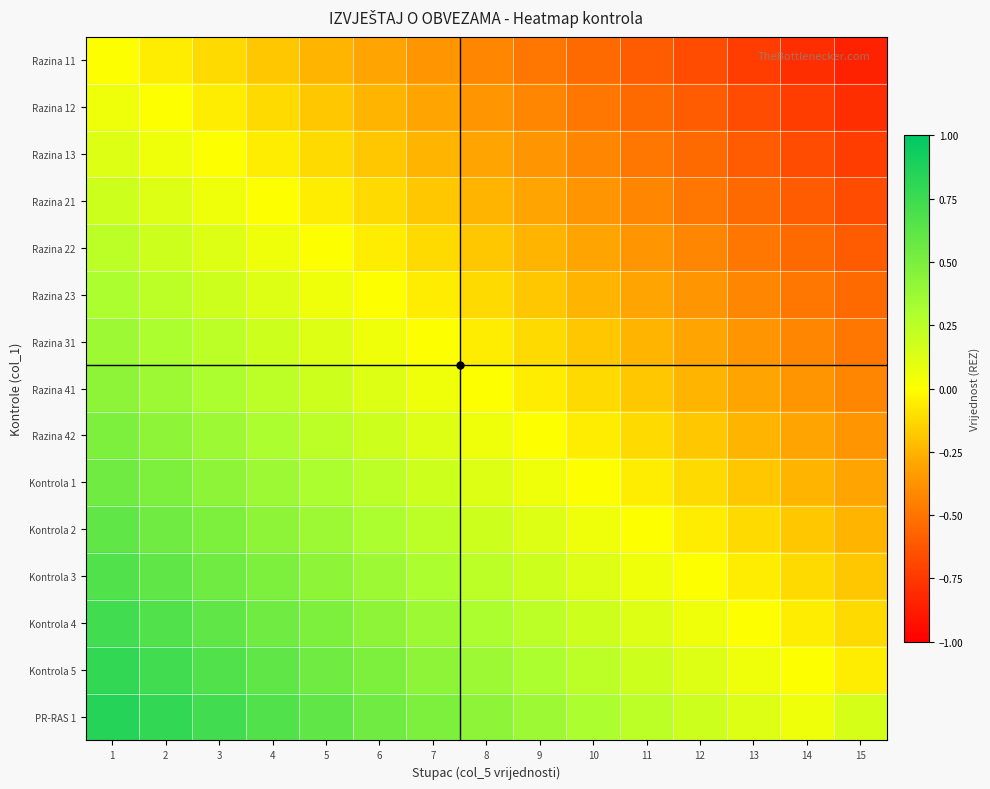

Reading left to right, list all the values displayed in this chart.

Razina 11: 1=0.0	2=-0.1	3=-0.1	4=-0.2	5=-0.2	6=-0.3	7=-0.4	8=-0.4	9=-0.5	10=-0.5	11=-0.6	12=-0.7	13=-0.7	14=-0.8	15=-0.8
Razina 12: 1=0.1	2=0.0	3=-0.1	4=-0.1	5=-0.2	6=-0.2	7=-0.3	8=-0.4	9=-0.4	10=-0.5	11=-0.5	12=-0.6	13=-0.7	14=-0.7	15=-0.8
Razina 13: 1=0.1	2=0.1	3=0.0	4=-0.1	5=-0.1	6=-0.2	7=-0.2	8=-0.3	9=-0.4	10=-0.4	11=-0.5	12=-0.5	13=-0.6	14=-0.7	15=-0.7
Razina 21: 1=0.2	2=0.1	3=0.1	4=0.0	5=-0.1	6=-0.1	7=-0.2	8=-0.2	9=-0.3	10=-0.4	11=-0.4	12=-0.5	13=-0.5	14=-0.6	15=-0.7
Razina 22: 1=0.2	2=0.2	3=0.1	4=0.1	5=0.0	6=-0.1	7=-0.1	8=-0.2	9=-0.2	10=-0.3	11=-0.4	12=-0.4	13=-0.5	14=-0.5	15=-0.6
Razina 23: 1=0.3	2=0.2	3=0.2	4=0.1	5=0.1	6=0.0	7=-0.1	8=-0.1	9=-0.2	10=-0.2	11=-0.3	12=-0.4	13=-0.4	14=-0.5	15=-0.5
Razina 31: 1=0.4	2=0.3	3=0.2	4=0.2	5=0.1	6=0.1	7=0.0	8=-0.1	9=-0.1	10=-0.2	11=-0.2	12=-0.3	13=-0.4	14=-0.4	15=-0.5
Razina 41: 1=0.4	2=0.4	3=0.3	4=0.2	5=0.2	6=0.1	7=0.1	8=0.0	9=-0.1	10=-0.1	11=-0.2	12=-0.2	13=-0.3	14=-0.4	15=-0.4
Razina 42: 1=0.5	2=0.4	3=0.4	4=0.3	5=0.2	6=0.2	7=0.1	8=0.1	9=0.0	10=-0.1	11=-0.1	12=-0.2	13=-0.2	14=-0.3	15=-0.4
Kontrola 1: 1=0.5	2=0.5	3=0.4	4=0.4	5=0.3	6=0.2	7=0.2	8=0.1	9=0.1	10=0.0	11=-0.1	12=-0.1	13=-0.2	14=-0.2	15=-0.3
Kontrola 2: 1=0.6	2=0.5	3=0.5	4=0.4	5=0.4	6=0.3	7=0.2	8=0.2	9=0.1	10=0.1	11=0.0	12=-0.1	13=-0.1	14=-0.2	15=-0.2
Kontrola 3: 1=0.7	2=0.6	3=0.5	4=0.5	5=0.4	6=0.4	7=0.3	8=0.2	9=0.2	10=0.1	11=0.1	12=0.0	13=-0.1	14=-0.1	15=-0.2
Kontrola 4: 1=0.7	2=0.7	3=0.6	4=0.5	5=0.5	6=0.4	7=0.4	8=0.3	9=0.2	10=0.2	11=0.1	12=0.1	13=0.0	14=-0.1	15=-0.1
Kontrola 5: 1=0.8	2=0.7	3=0.7	4=0.6	5=0.5	6=0.5	7=0.4	8=0.4	9=0.3	10=0.2	11=0.2	12=0.1	13=0.1	14=0.0	15=-0.1
PR-RAS 1: 1=0.8	2=0.8	3=0.7	4=0.7	5=0.6	6=0.5	7=0.5	8=0.4	9=0.4	10=0.3	11=0.2	12=0.2	13=0.1	14=0.1	15=0.1